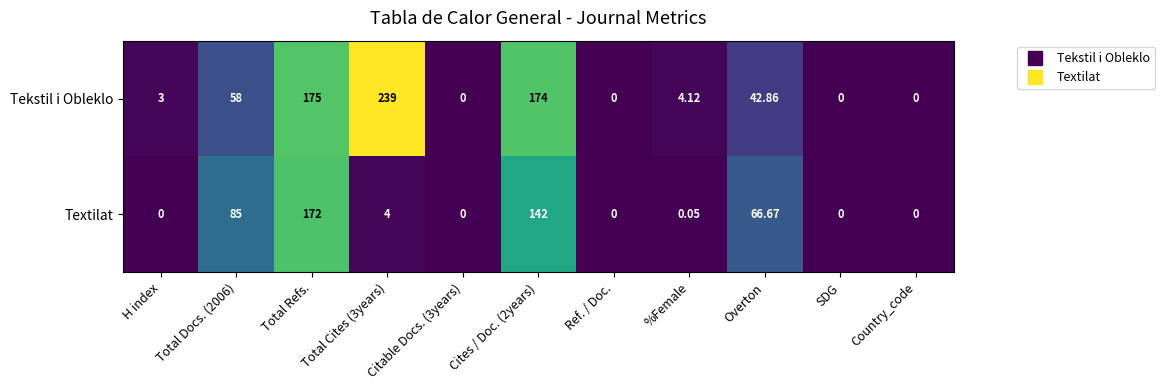

Which series has the widest spread of values?

Tekstil i Obleklo